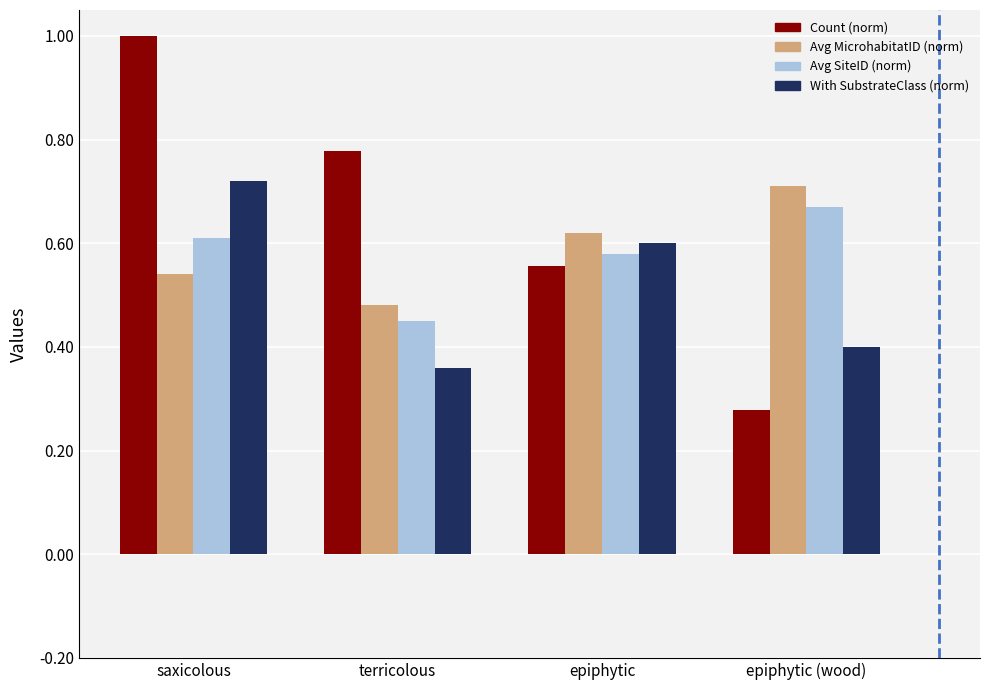

At which label is With SubstrateClass (norm) closest to 0?

terricolous